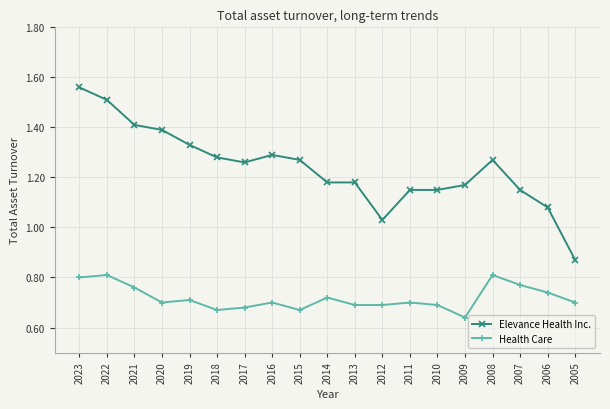

What is the difference between the Elevance Health Inc. values at 2012 and 2007?

0.1